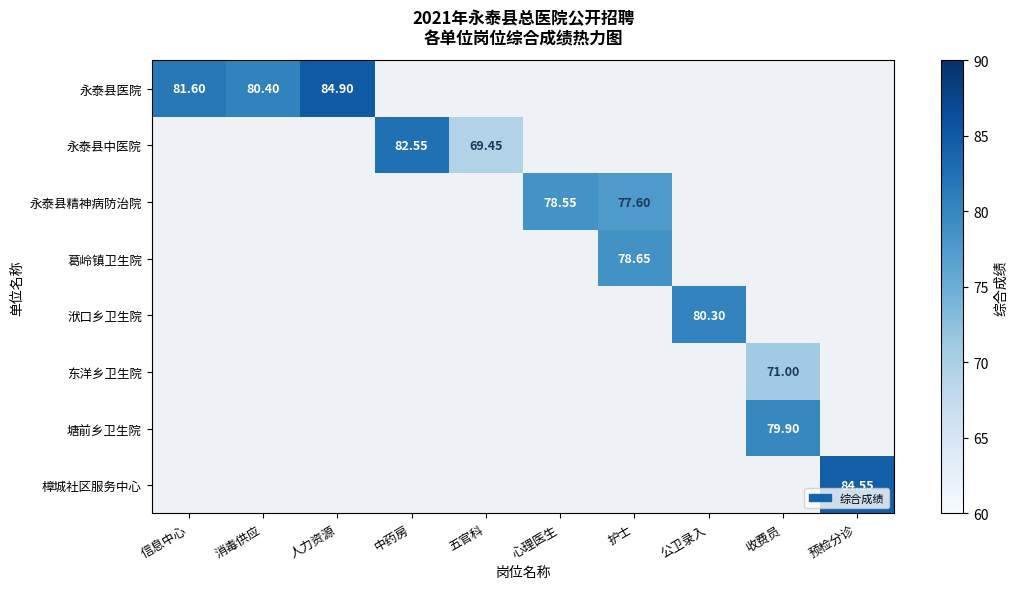

What is the greatest value displayed?

84.9